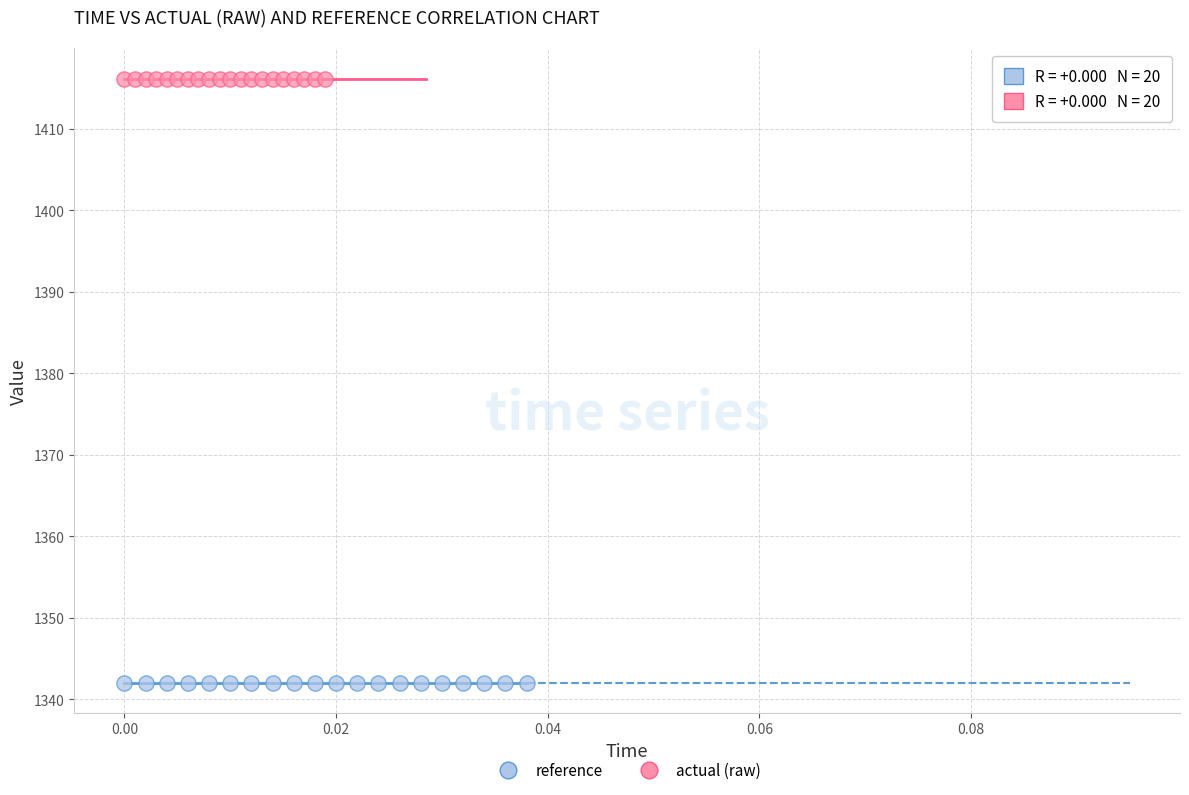

What are all the series names shown in the legend?

reference, actual (raw)